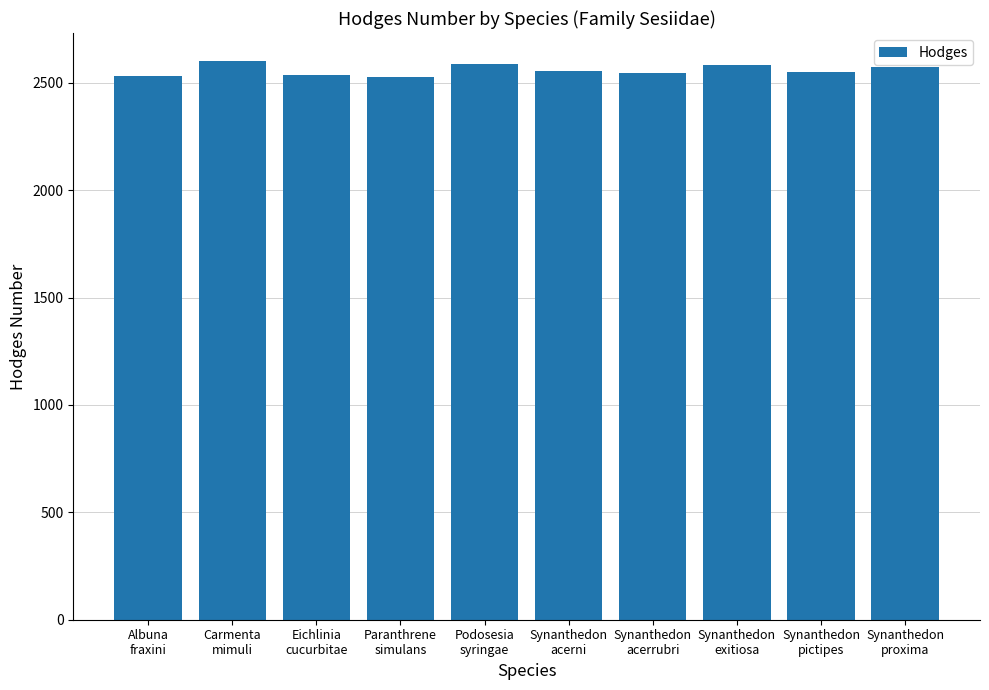

The chart shows a value of 2602 at Carmenta
mimuli. True or false?

True